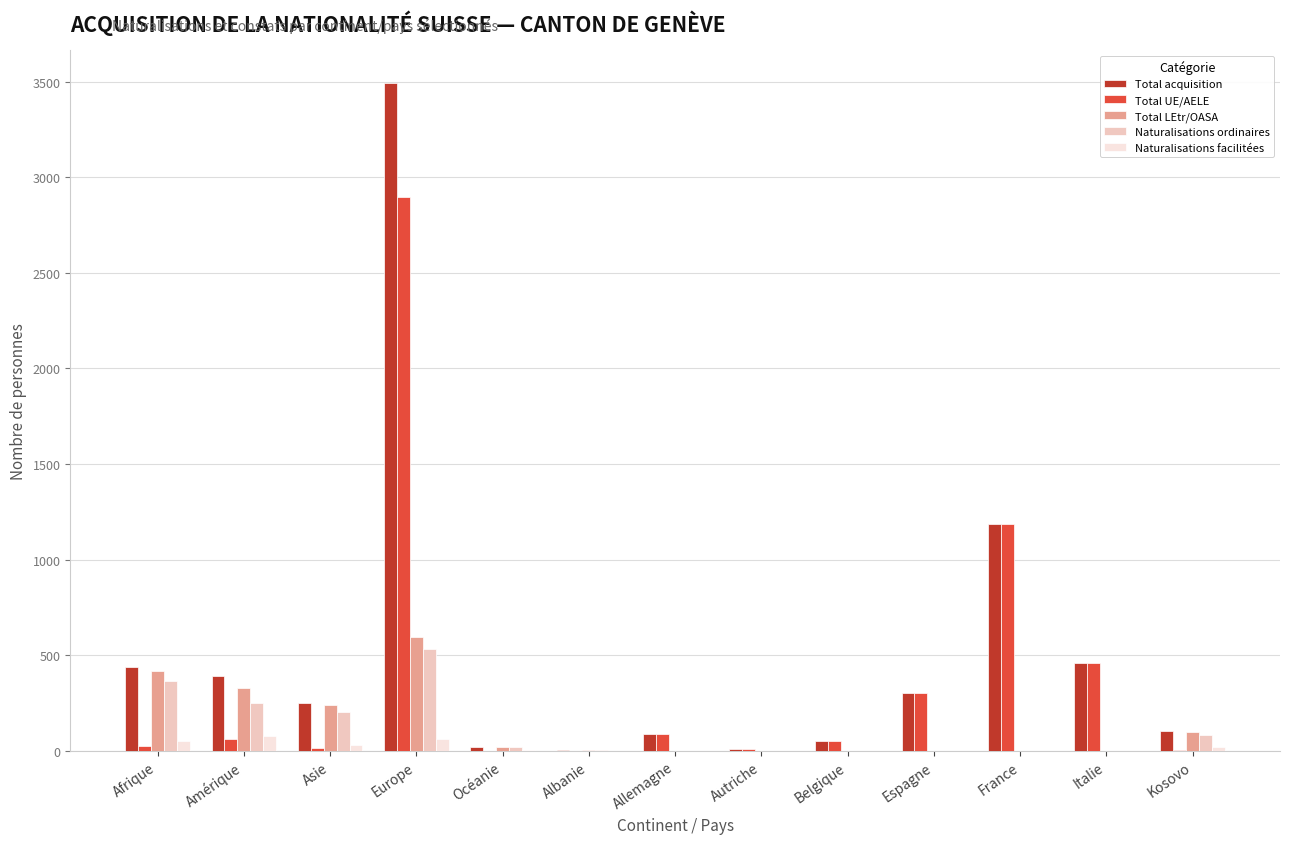

The Naturalisations ordinaires series shows 251 at Amérique. True or false?

True